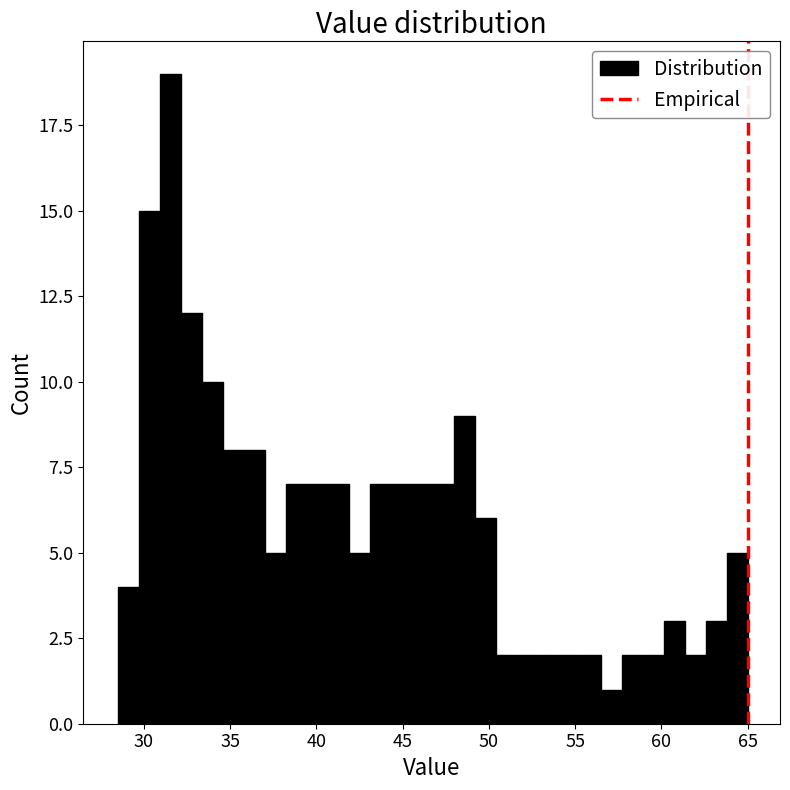

Read against the x-axis, roughly where is the centre of the tallest bar?

31.5